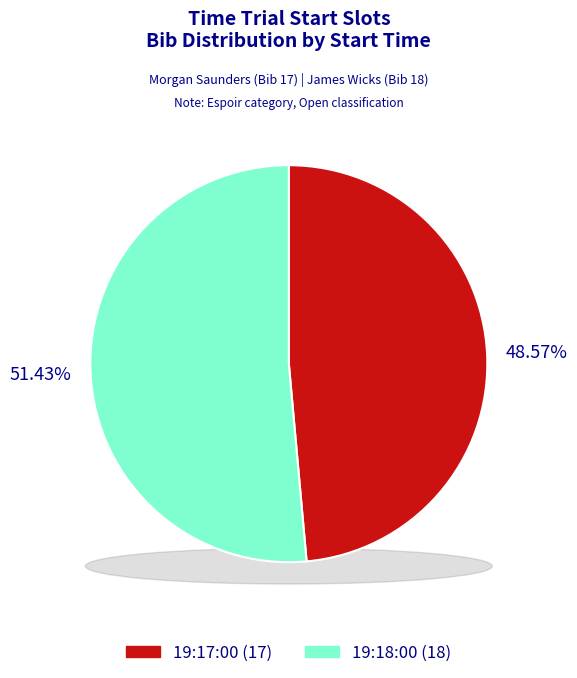

Which category accounts for the majority?

19:18:00